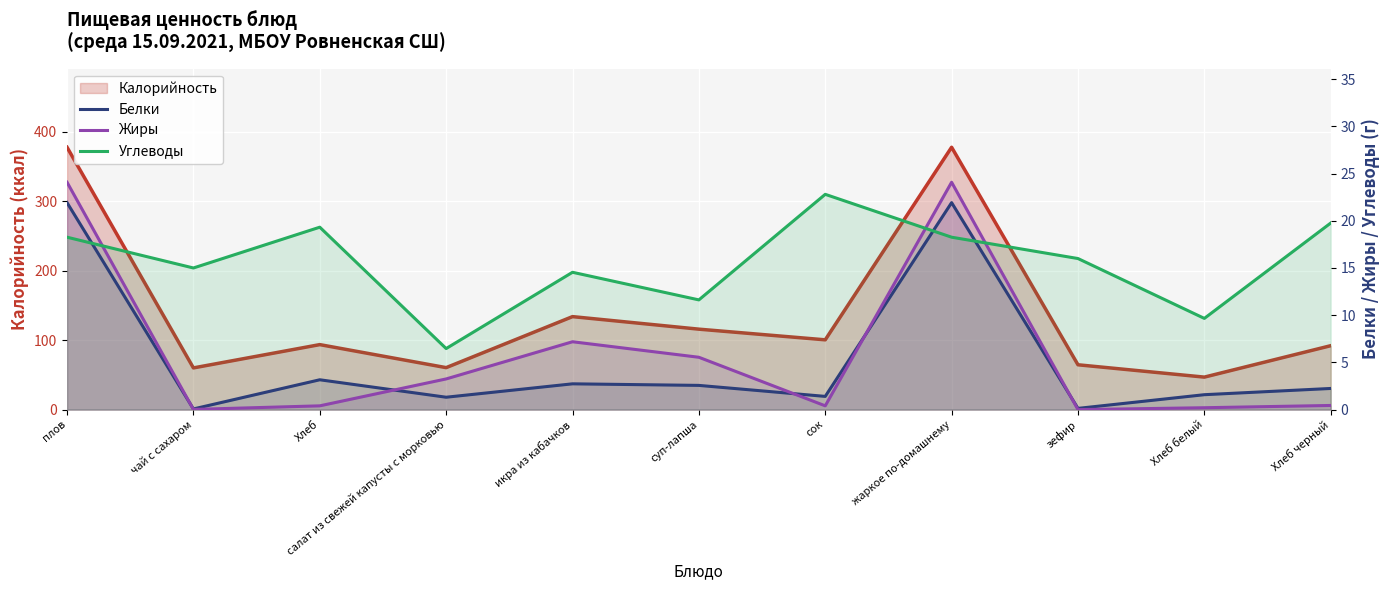

The Жиры series shows 0.4 at Хлеб черный. True or false?

True